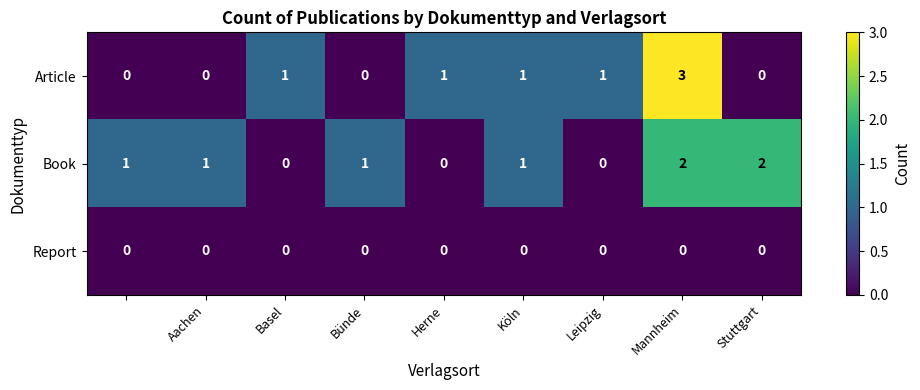

Count the Book values in the range 0 to 1.

7